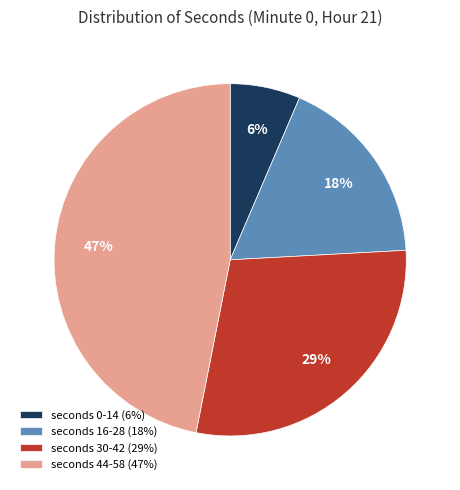

Rank the categories by value from highest to lowest.

seconds 44-58 (47%), seconds 30-42 (29%), seconds 16-28 (18%), seconds 0-14 (6%)